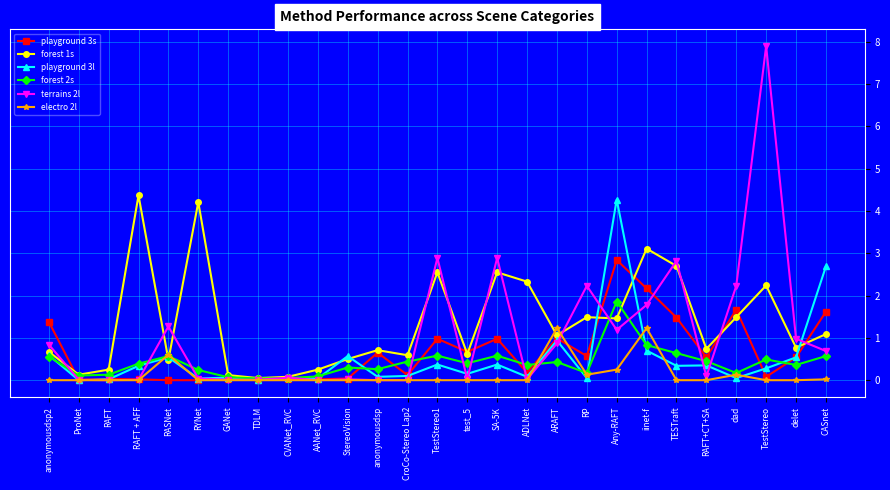

Is it true that forest 2s equals 0.3 at anonymousdsp?

True